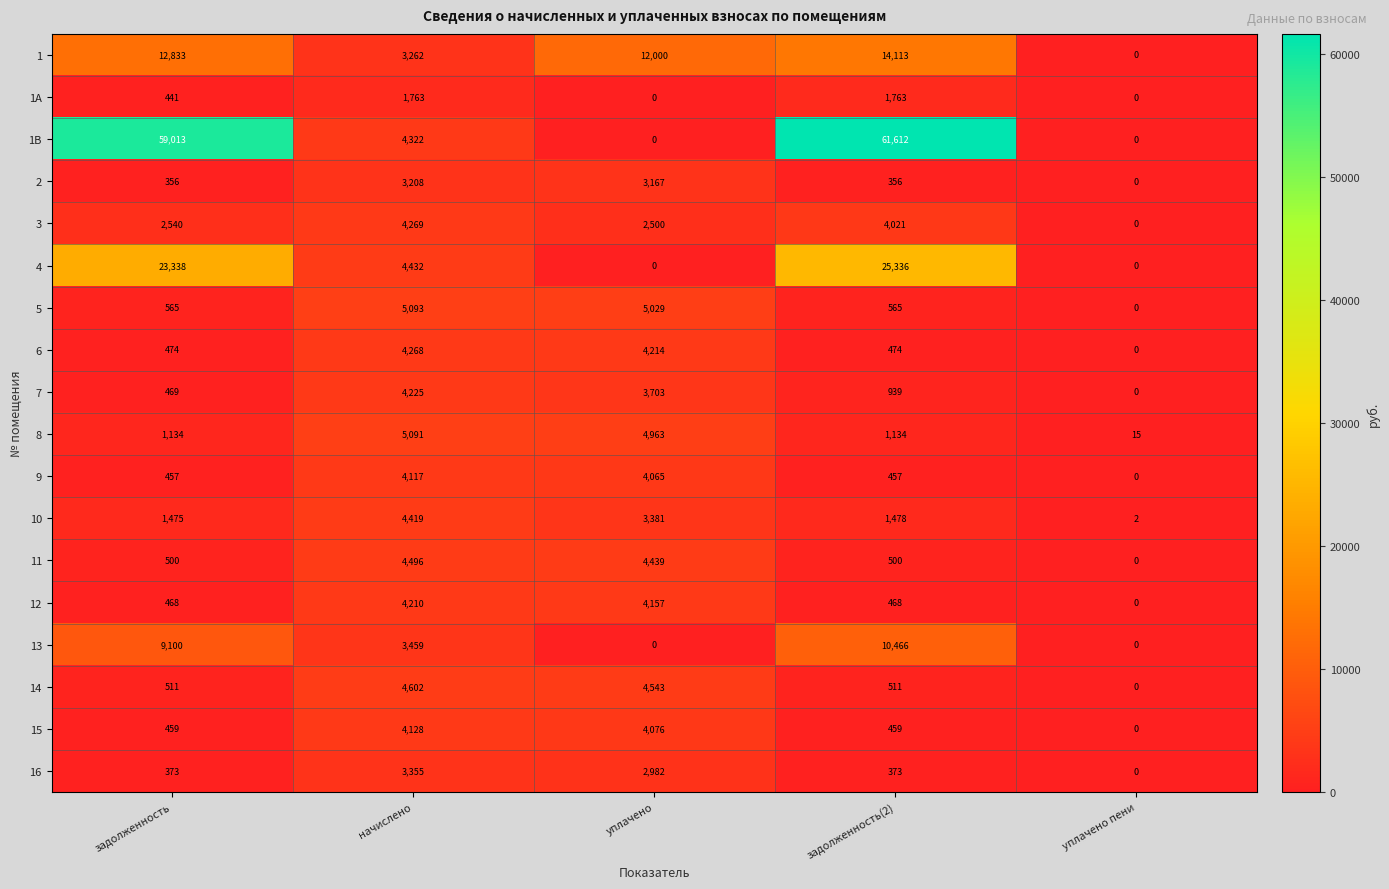

List the series in order of their peak value, lowest first.

1A, 2, 16, 9, 15, 12, 7, 6, 3, 10, 11, 14, 8, 5, 13, 1, 4, 1B